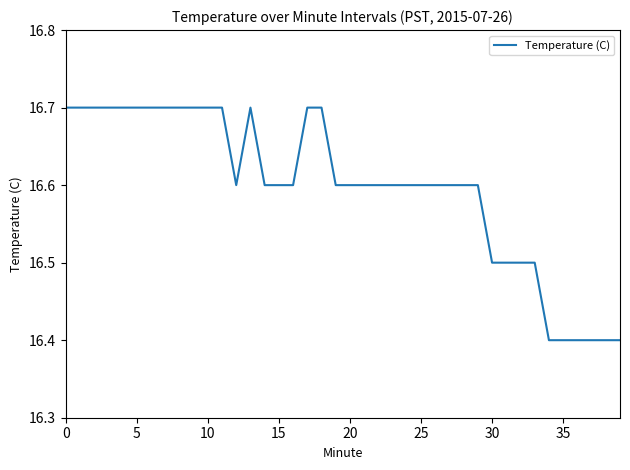

How many series are shown in this chart?

1